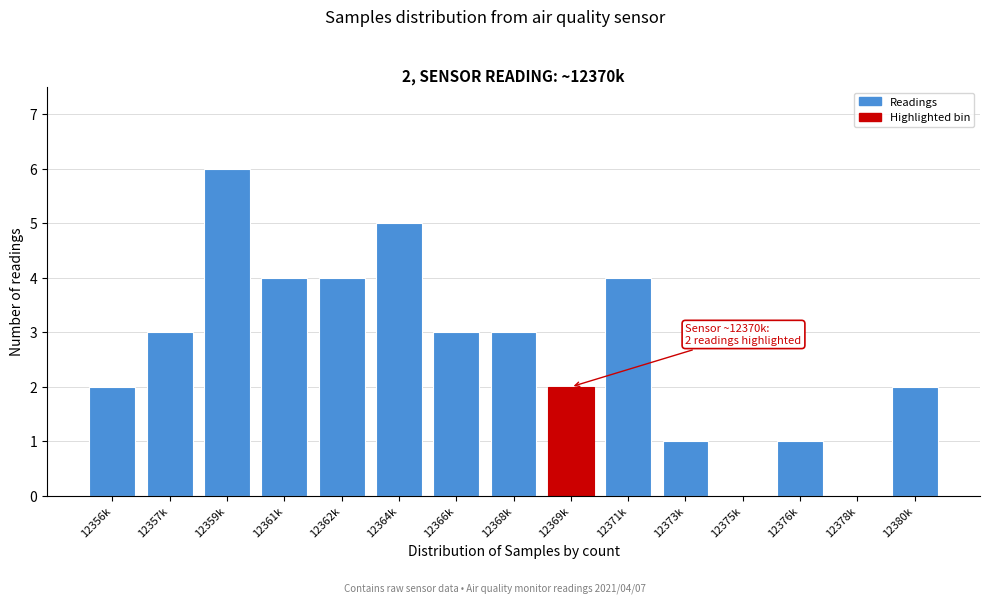

Reading left to right, what are all the values shown in this chart?

12356k=2	12357k=3	12359k=6	12361k=4	12362k=4	12364k=5	12366k=3	12368k=3	12369k=2	12371k=4	12373k=1	12375k=0	12376k=1	12378k=0	12380k=2